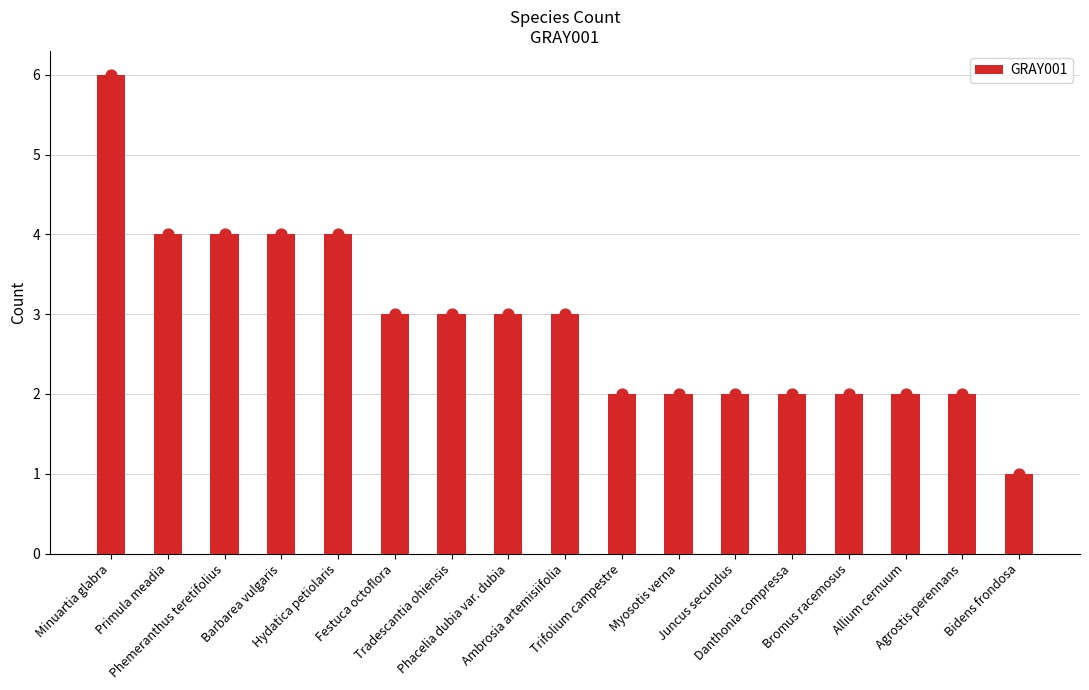

Approximately how many times larger is the value at Phacelia dubia var. dubia compared to Bromus racemosus?

1.5